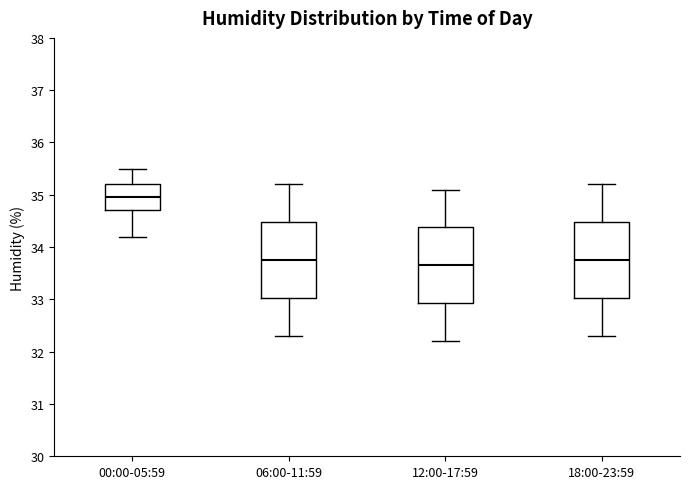

Reading left to right, transcribe this box plot: for each box, give where its median line is, the range the box spans, and where its two whiskers end, as read against the y-axis. The values are not printed on the chart, so give them approximately, as read against the axis.

00:00-05:59: median 35.0, box 34.7 to 35.2, whiskers 34.2 to 35.5
06:00-11:59: median 33.8, box 33.0 to 34.5, whiskers 32.3 to 35.2
12:00-17:59: median 33.7, box 32.9 to 34.4, whiskers 32.2 to 35.1
18:00-23:59: median 33.8, box 33.0 to 34.5, whiskers 32.3 to 35.2